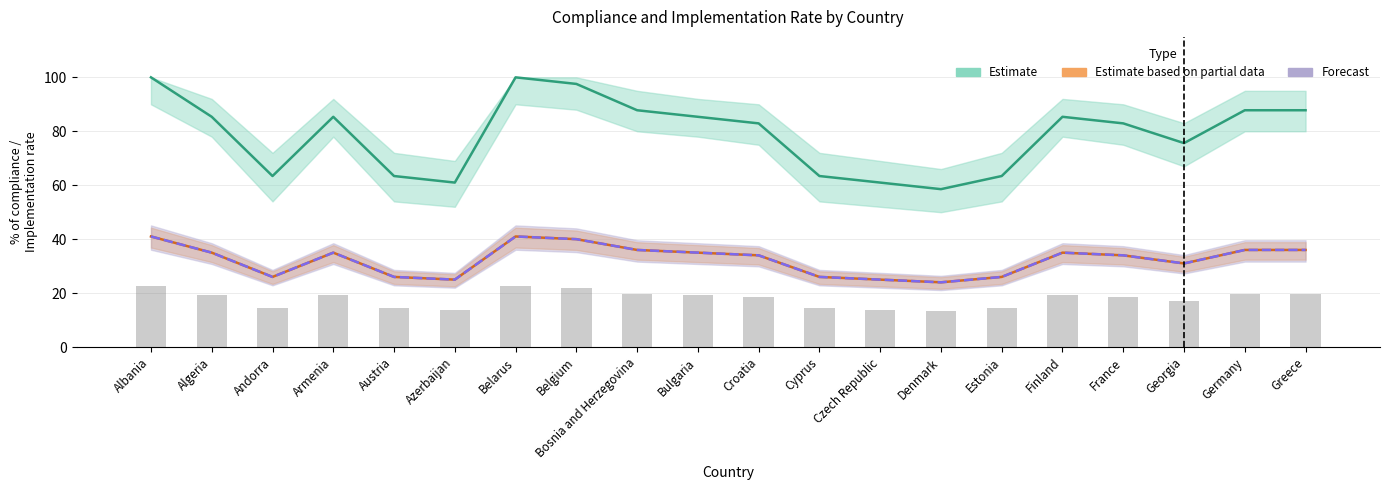

What is the label of the 8th bar from the right?

Czech Republic